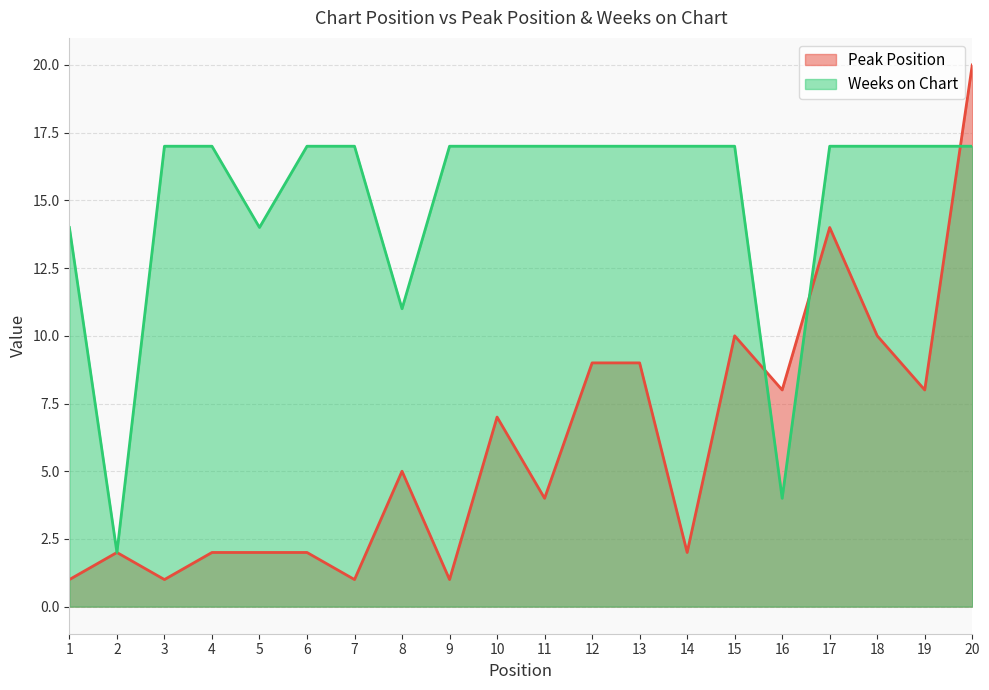

Which series has the largest total across all categories?

Weeks on Chart